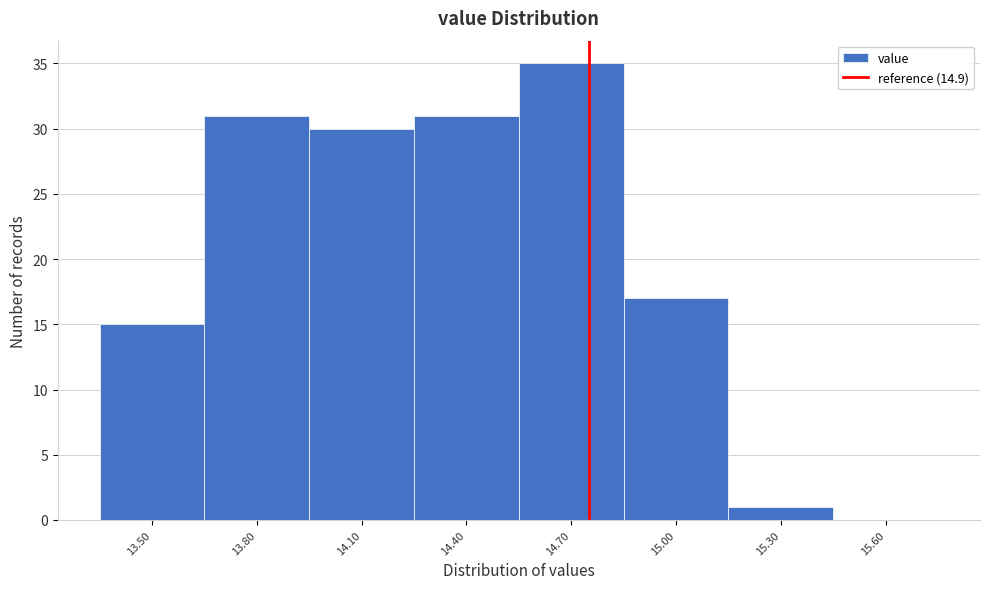

Reading left to right, transcribe all the data shown in this chart.

13.50=15	13.80=31	14.10=30	14.40=31	14.70=35	15.00=17	15.30=1	15.60=0